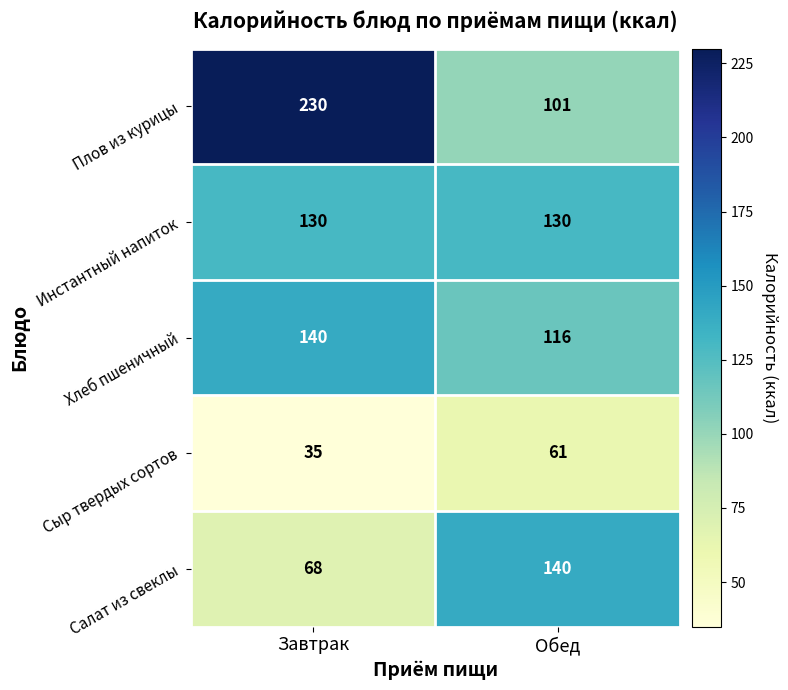

What is the sum of the Хлеб пшеничный values at Завтрак and Обед?

256